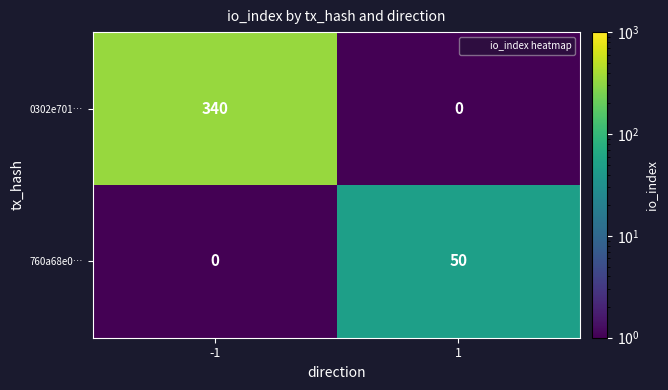

Reading left to right, what are all the values shown in this chart?

0302e701…: 340	0
760a68e0…: 0	50